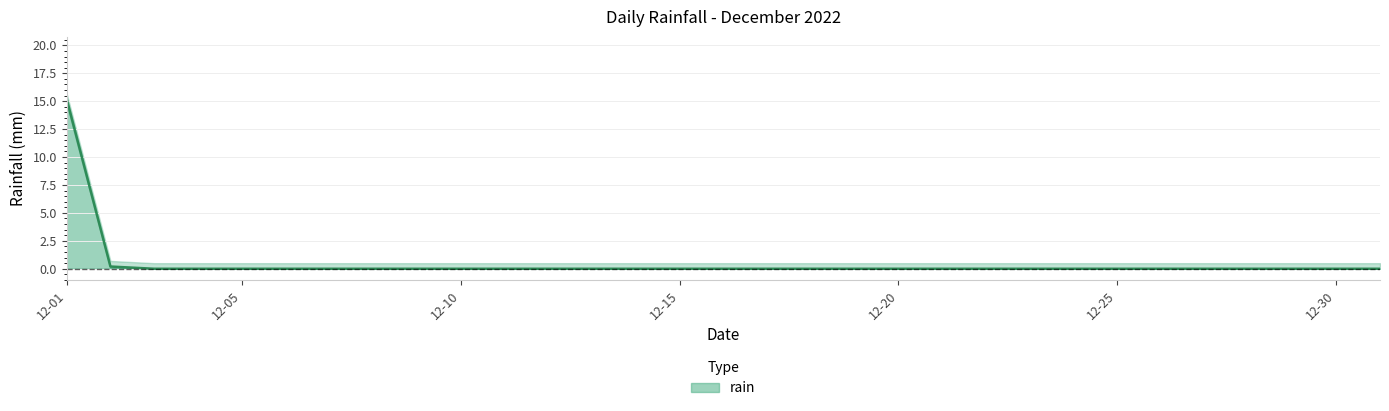

The chart shows a value of 7.2 at 2022-12-04. True or false?

False